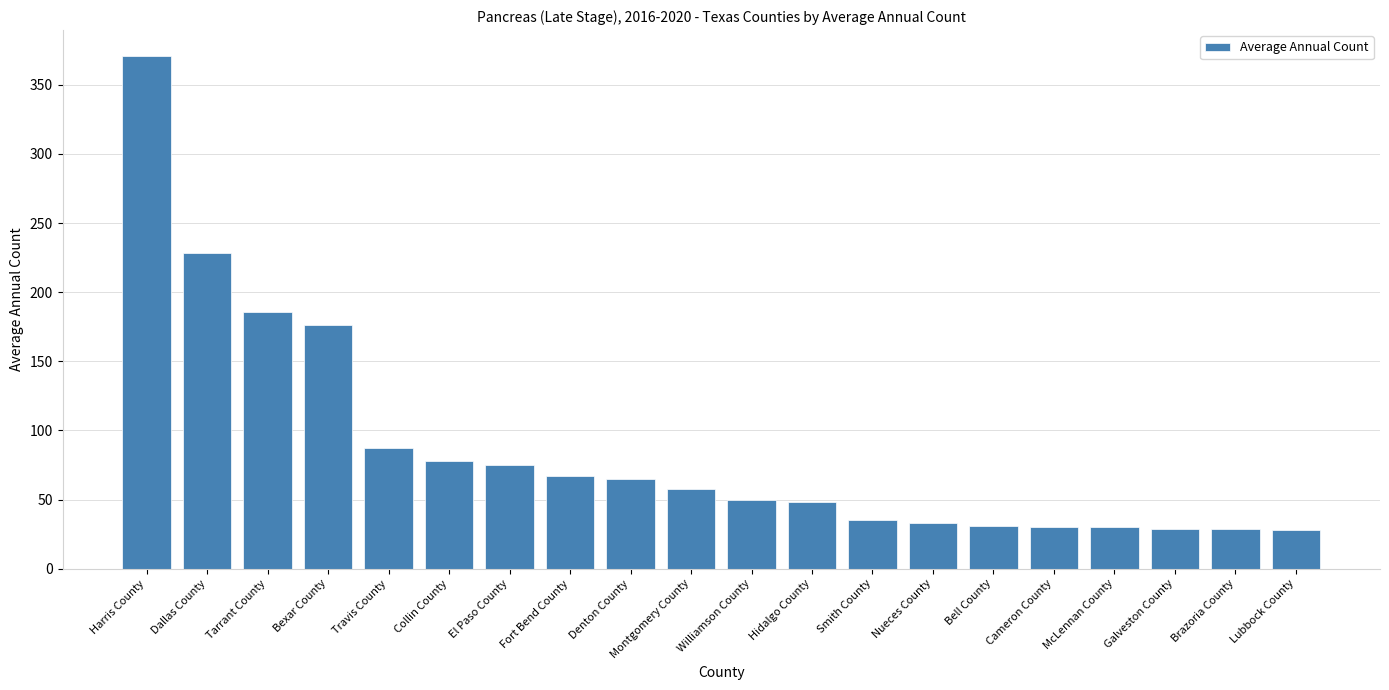

Which category has the highest value across all series?

Harris County